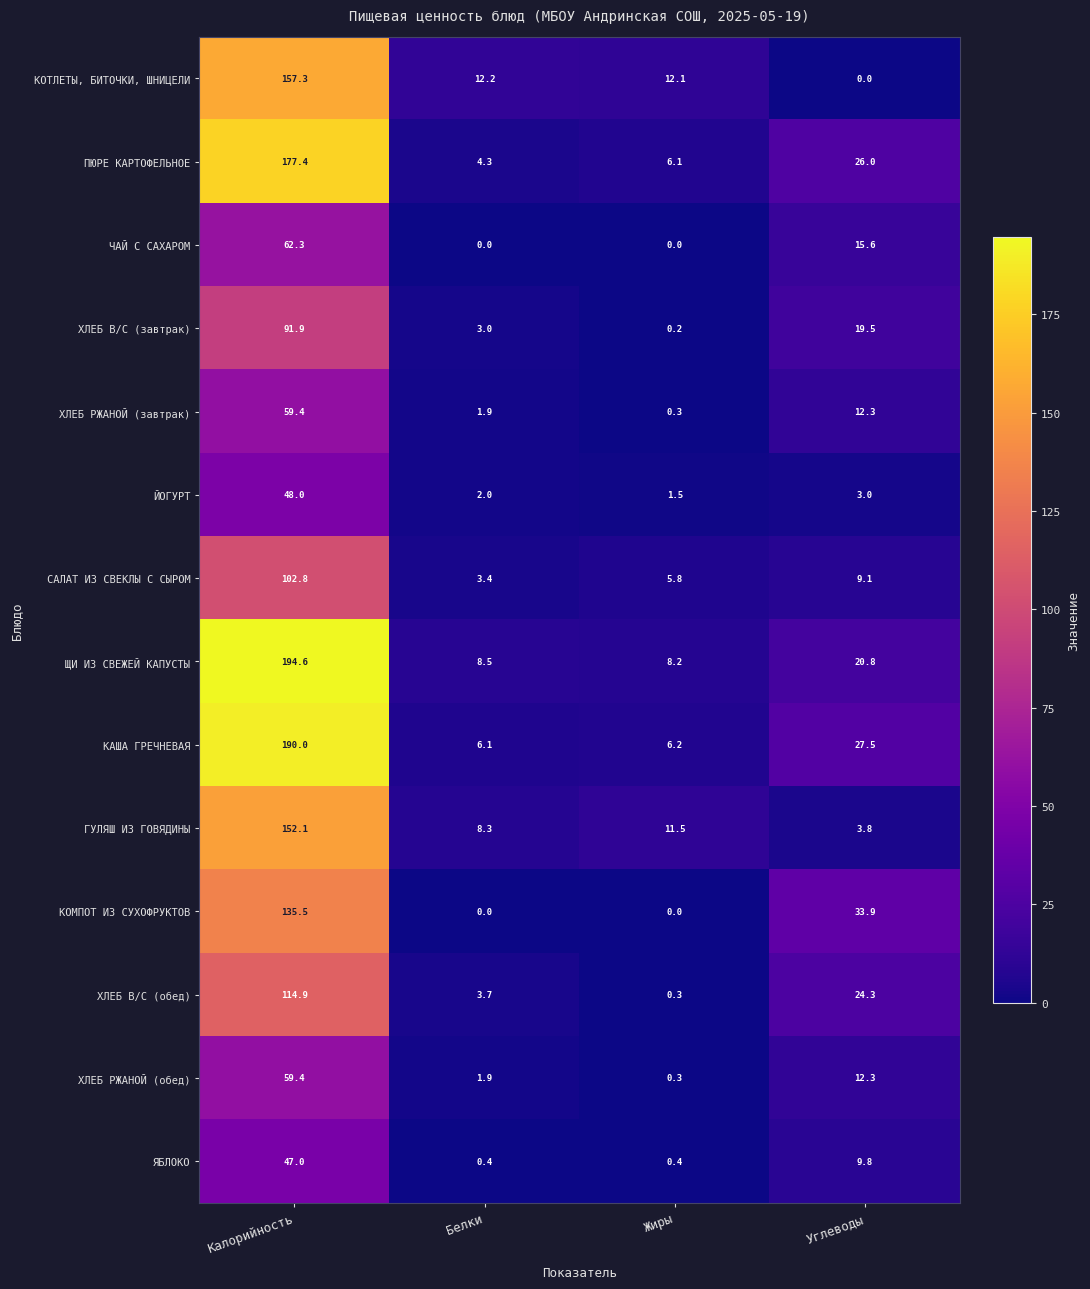

What is the difference between the maximum and minimum values in the ЩИ ИЗ СВЕЖЕЙ КАПУСТЫ series?

186.4